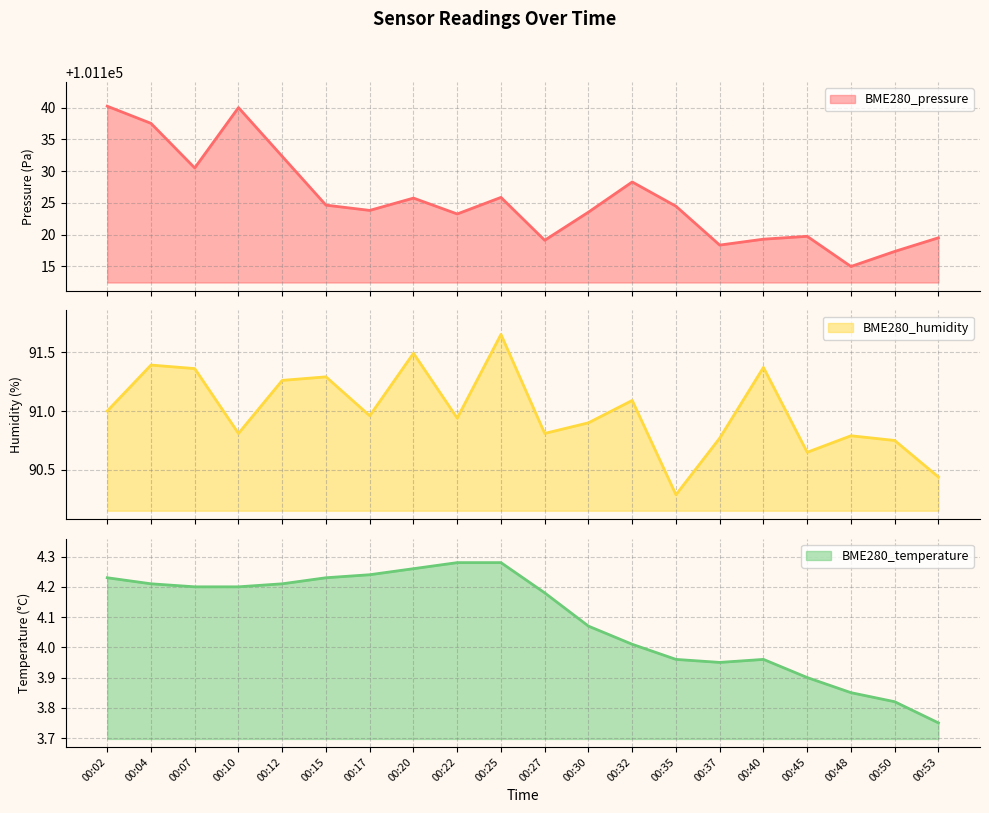

What are all the series names shown in the legend?

BME280_pressure, BME280_humidity, BME280_temperature